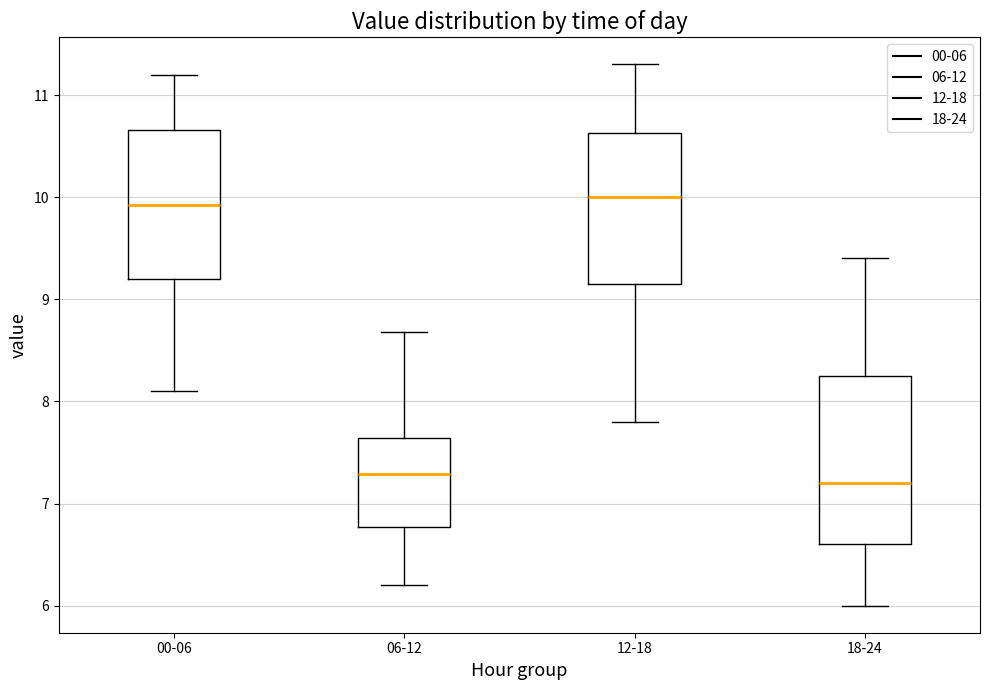

Which box is the tallest, from its lower edge to its upper edge?

18-24